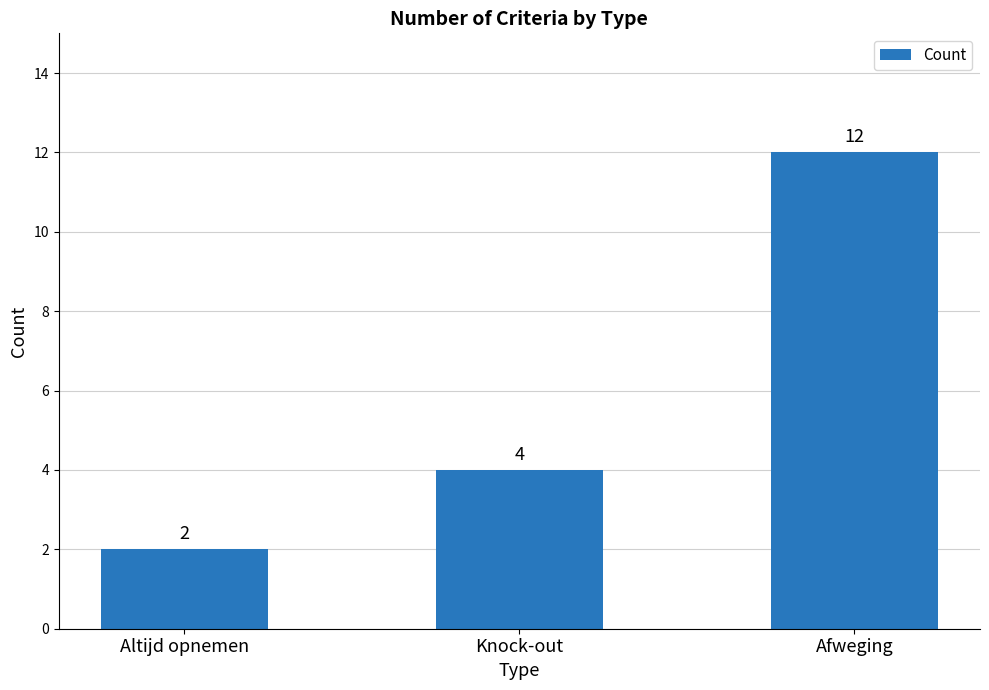

Where is the data nearest to the value 7?

Knock-out